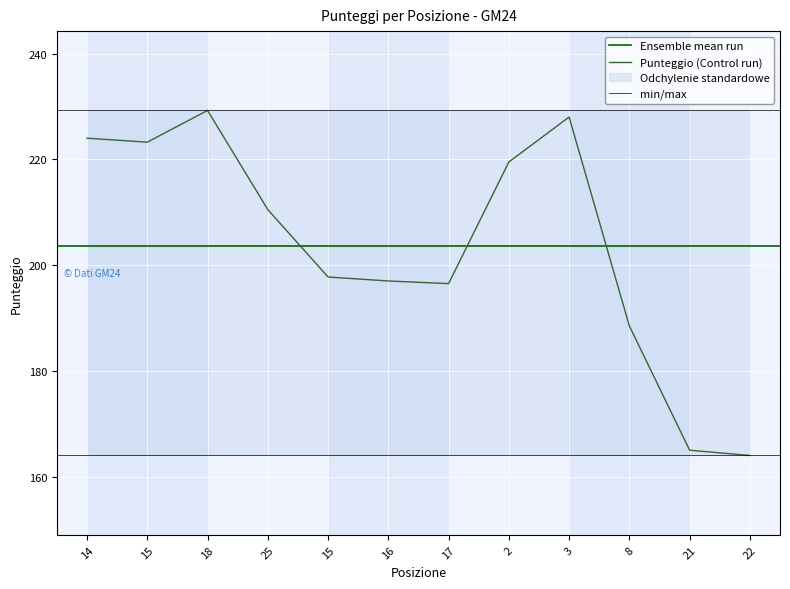

At which category does the data reach its first local valley?

15